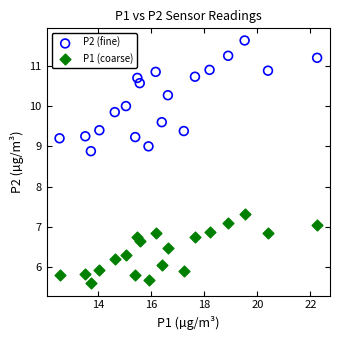

Which series reaches the minimum Y coordinate?

P1 (coarse)